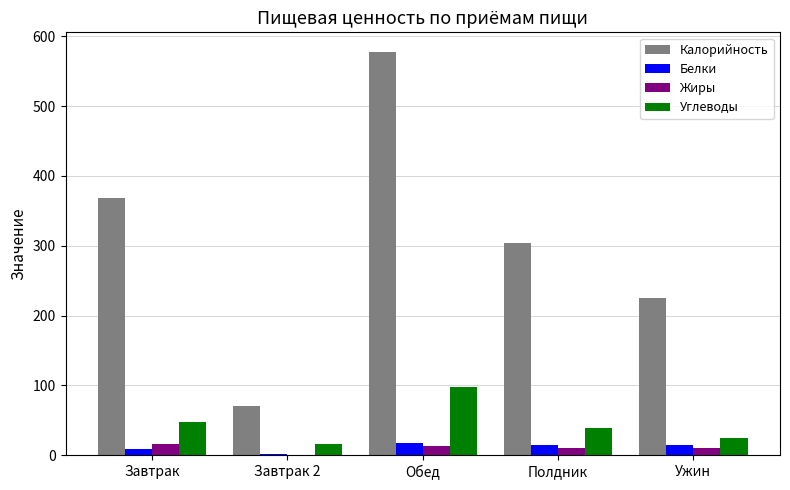

At which category is the sum across all series the highest?

Обед